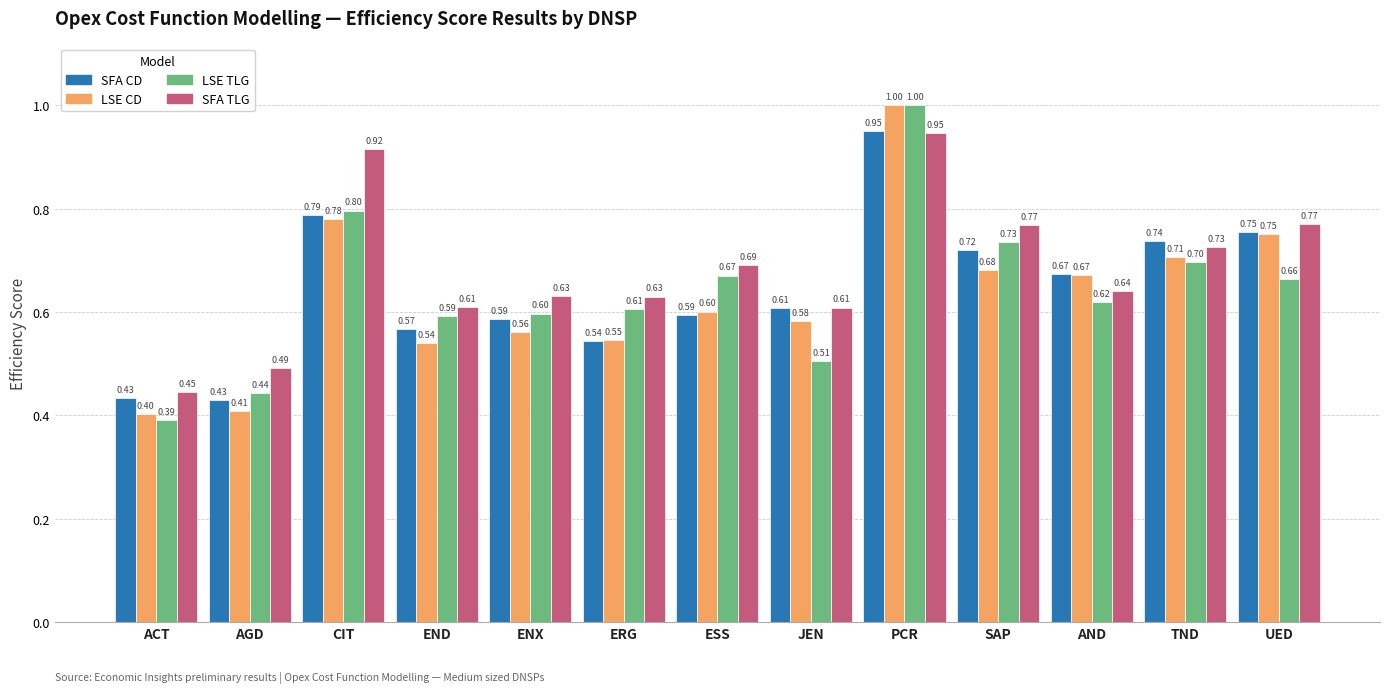

What is the difference between the second highest and minimum values in the LSE TLG series?

0.4